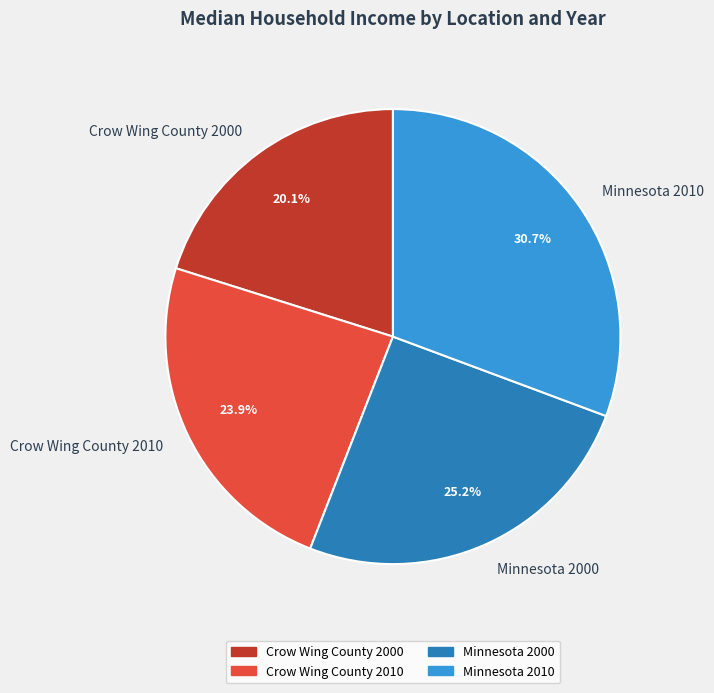

How many segments does this pie chart have?

4